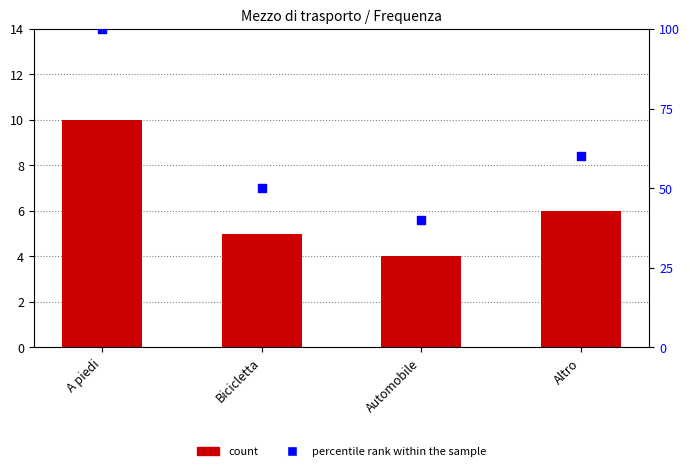

Is the value of percentile rank within the sample at Bicicletta greater than the value of Frequenza at Bicicletta?

Yes